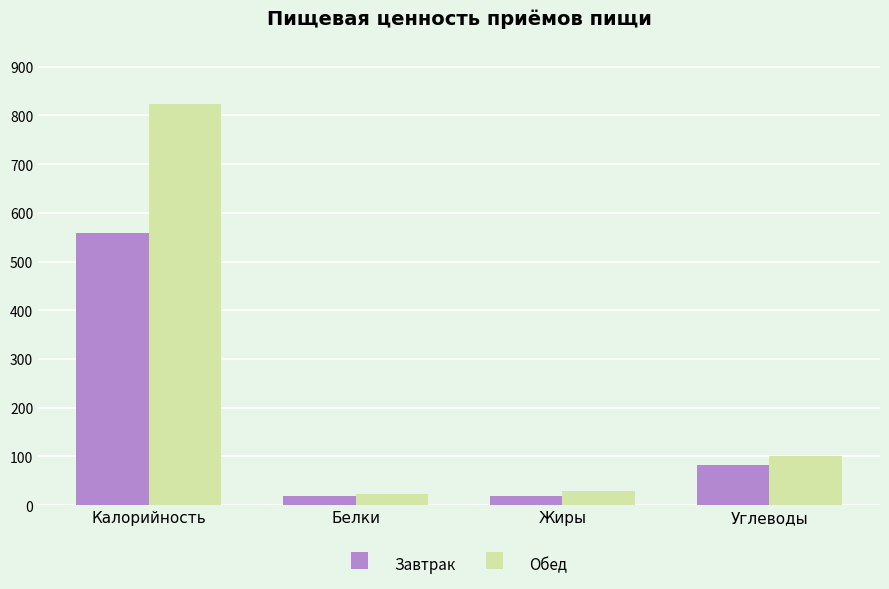

List the series in order of their peak value, highest first.

Обед, Завтрак